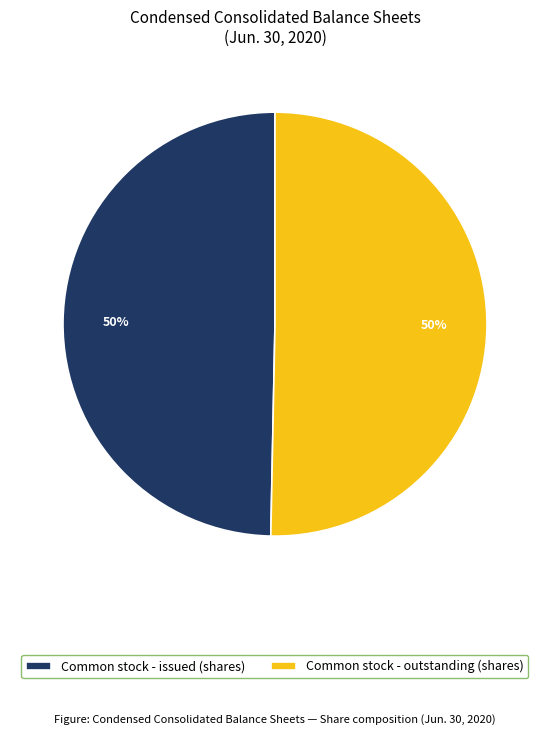

True or false: Common stock - outstanding (shares) accounts for 42% of the total.

False